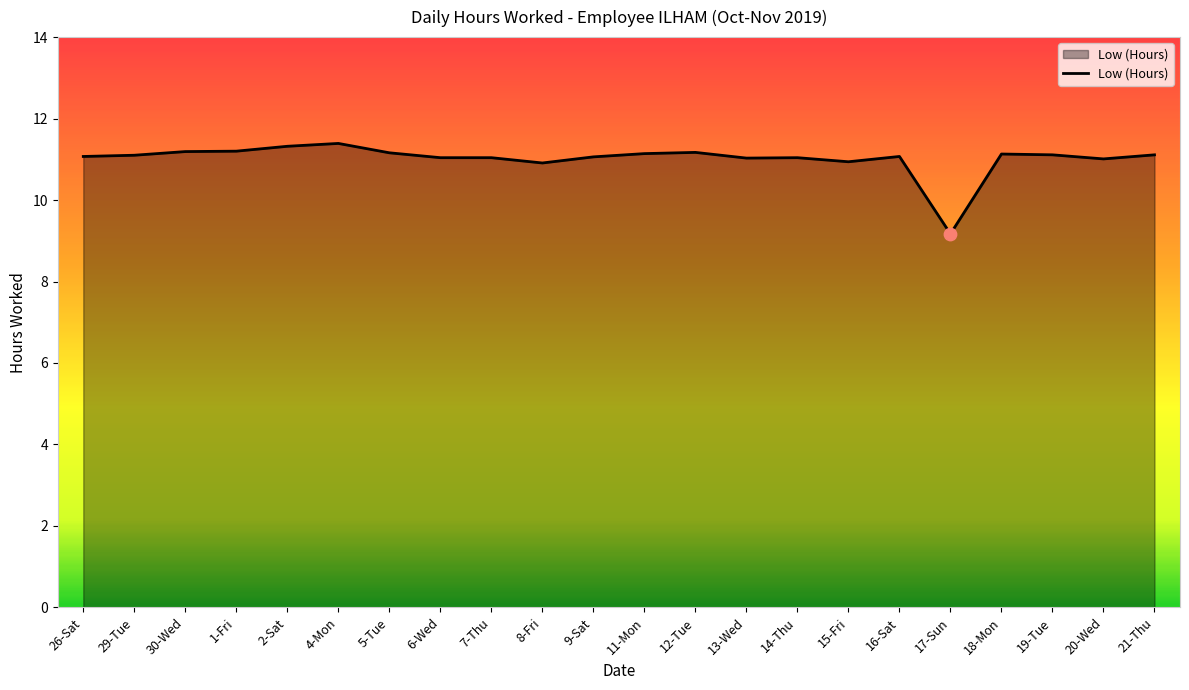

Between 18-Mon and 8-Fri, which is larger?

18-Mon